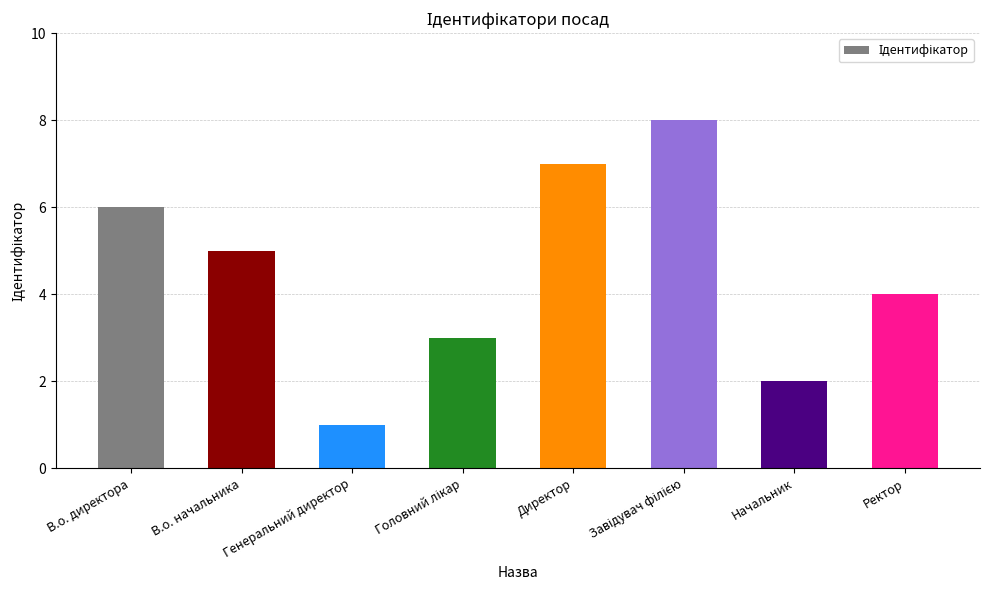

What is the label of the 3rd bar from the left?

Генеральний директор